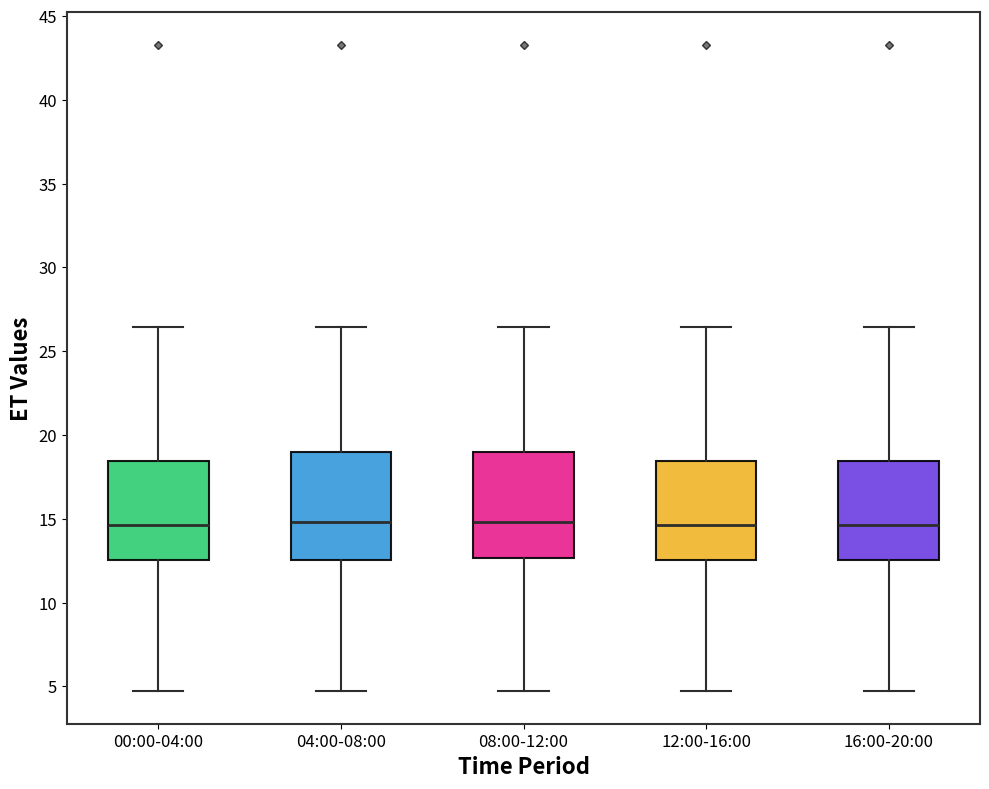

Reading left to right, transcribe this box plot: for each box, give where its median line is, the range the box spans, and where its two whiskers end, as read against the y-axis. The values are not printed on the chart, so give them approximately, as read against the axis.

00:00-04:00: median 14.5, box 12.5 to 18.5, whiskers 4.5 to 26.5
04:00-08:00: median 15.0, box 12.5 to 19.0, whiskers 4.5 to 26.5
08:00-12:00: median 15.0, box 12.5 to 19.0, whiskers 4.5 to 26.5
12:00-16:00: median 14.5, box 12.5 to 18.5, whiskers 4.5 to 26.5
16:00-20:00: median 14.5, box 12.5 to 18.5, whiskers 4.5 to 26.5